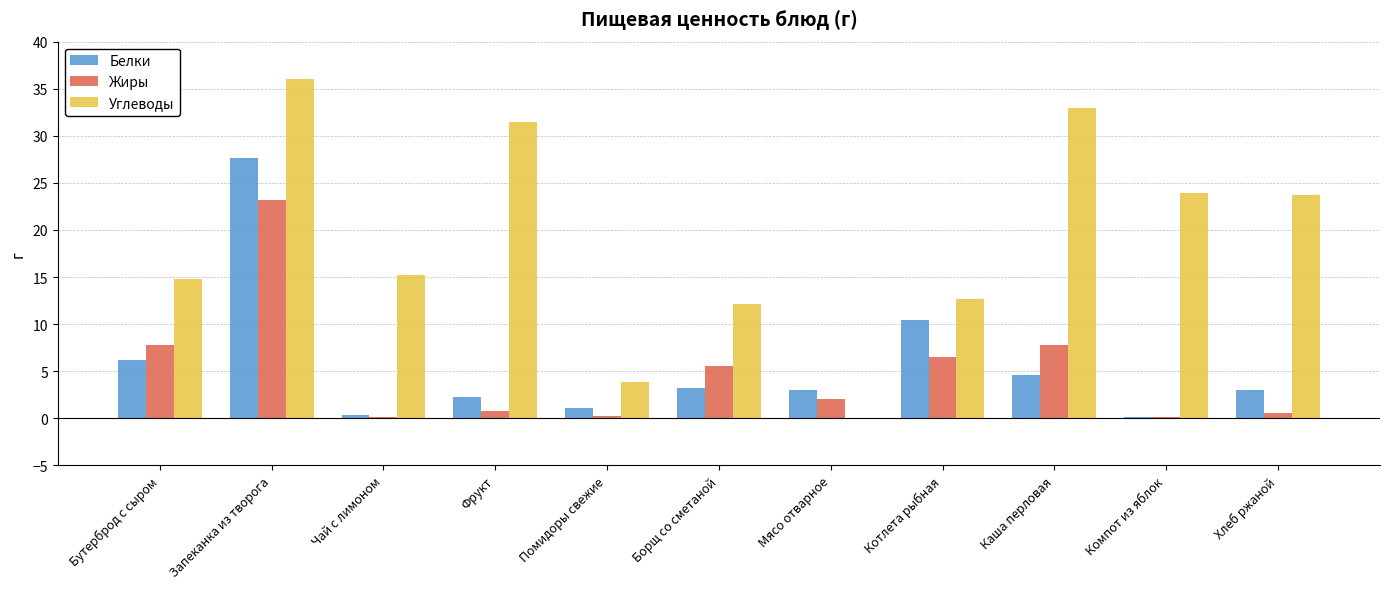

Read the Белки value at Каша перловая.

4.6